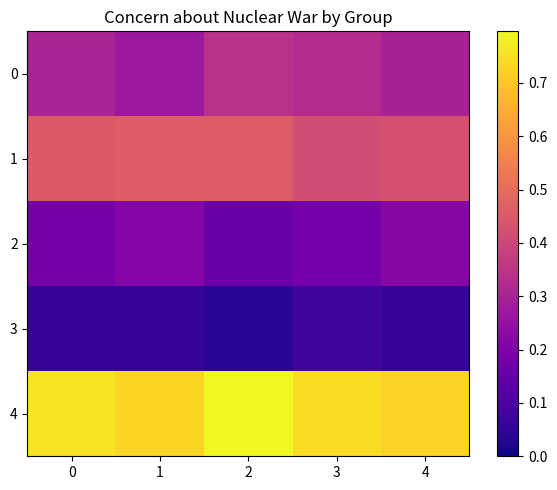

At how many categories does at least one series exceed 0?

5